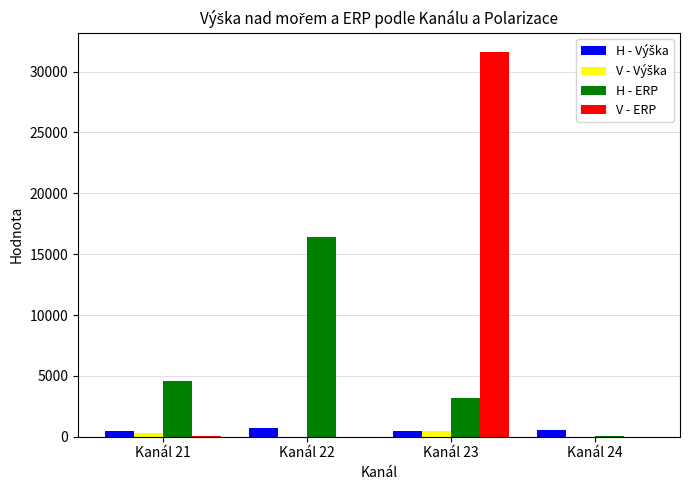

The value of H - ERP at Kanál 21 is 4559.0. True or false?

True